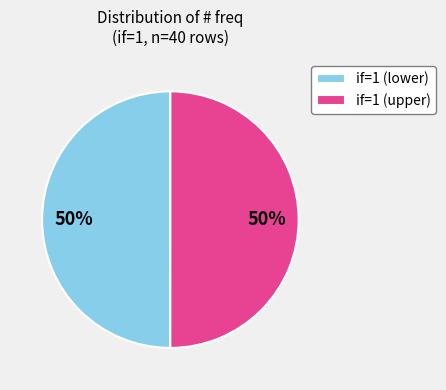

How many slices are in this pie chart?

2